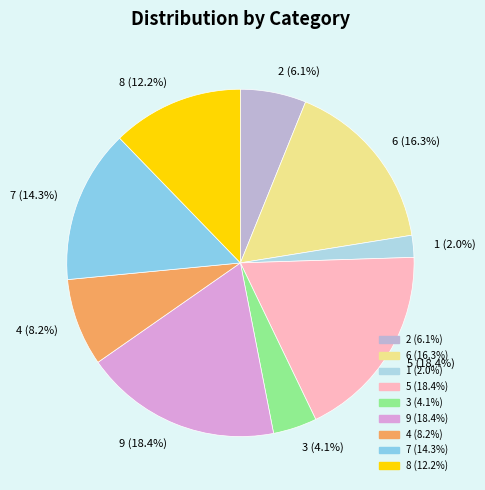

Count the number of slices in the pie.

9